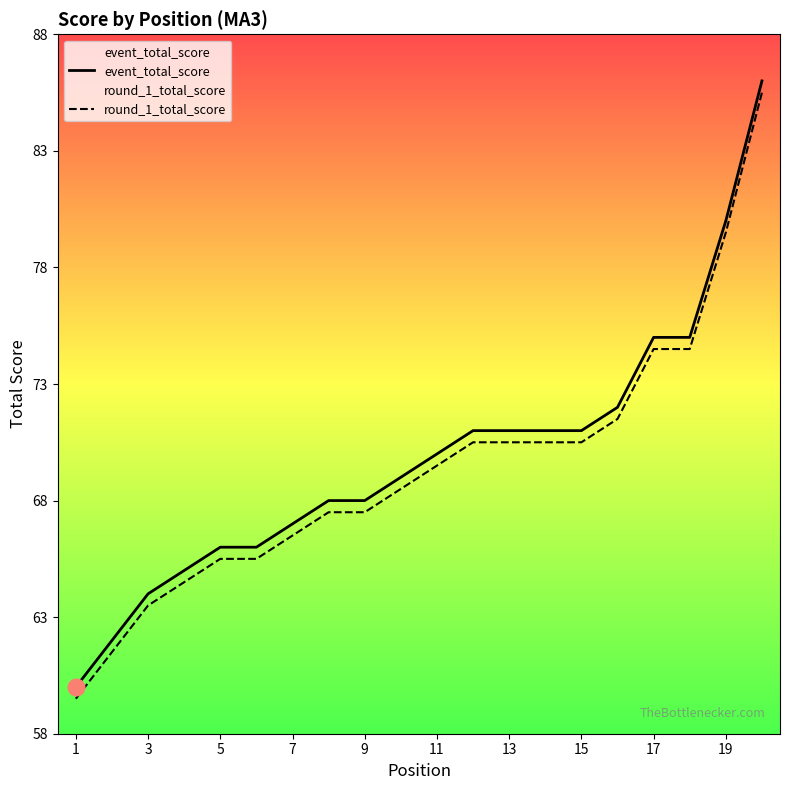

What is the value of the event_total_score point at the 11th from the left?

70.0